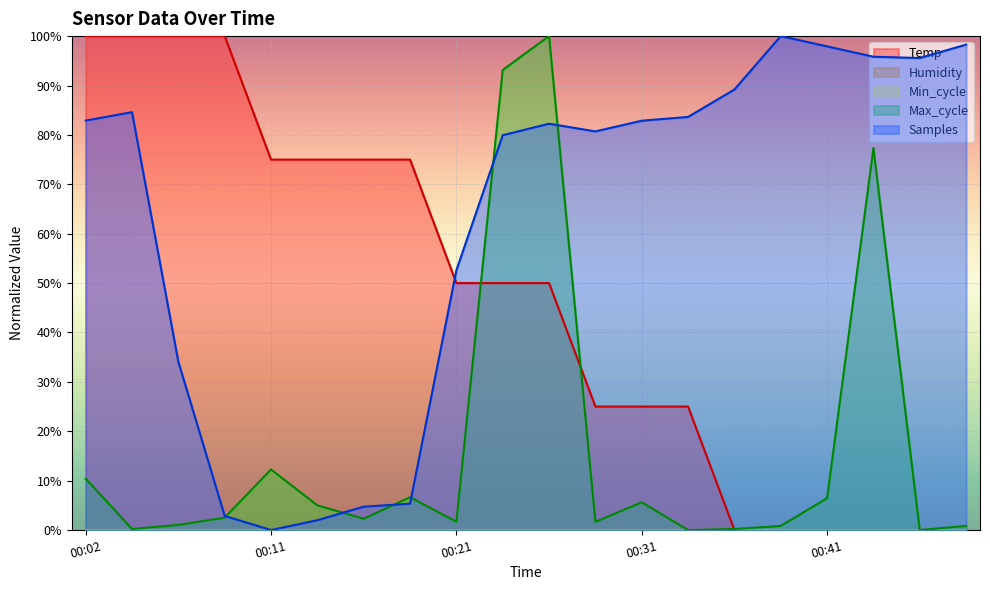

Reading right to left, transcribe all the data shown in this chart.

Temp: 00:48=0.0	00:46=0.0	00:43=0.0	00:41=0.0	00:39=0.0	00:36=0.0	00:34=25.0	00:31=25.0	00:29=25.0	00:26=50.0	00:24=50.0	00:21=50.0	00:19=75.0	00:16=75.0	00:14=75.0	00:11=75.0	00:09=100.0	00:07=100.0	00:04=100.0	00:02=100.0
Max_cycle: 00:48=0.8	00:46=0.0	00:43=77.3	00:41=6.4	00:39=0.8	00:36=0.2	00:34=0.0	00:31=5.6	00:29=1.7	00:26=100.0	00:24=93.1	00:21=1.7	00:19=6.7	00:16=2.3	00:14=5.0	00:11=12.3	00:09=2.5	00:07=1.0	00:04=0.2	00:02=10.4
Samples: 00:48=98.3	00:46=95.6	00:43=95.8	00:41=97.9	00:39=100.0	00:36=89.2	00:34=83.6	00:31=82.9	00:29=80.7	00:26=82.3	00:24=79.9	00:21=52.6	00:19=5.3	00:16=4.7	00:14=2.0	00:11=0.0	00:09=2.9	00:07=34.1	00:04=84.6	00:02=82.9